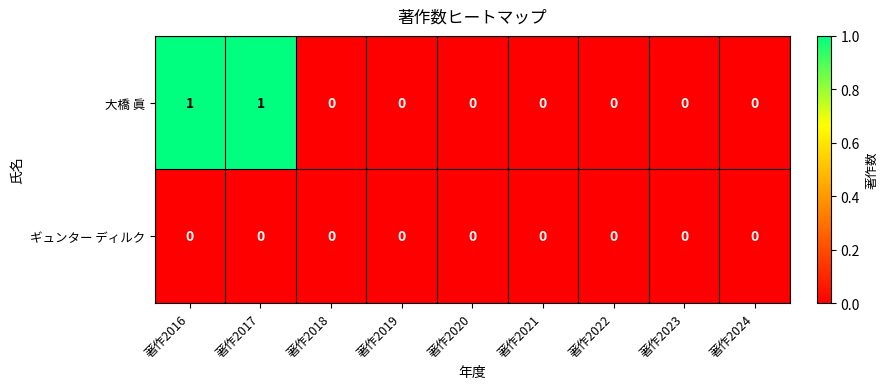

Count the number of data series in this chart.

2